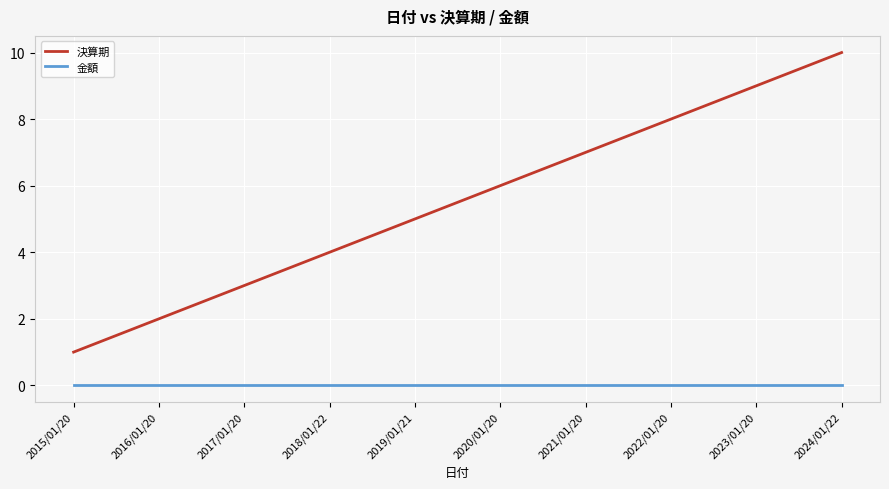

Rank the series by their maximum value, from highest to lowest.

決算期, 金額